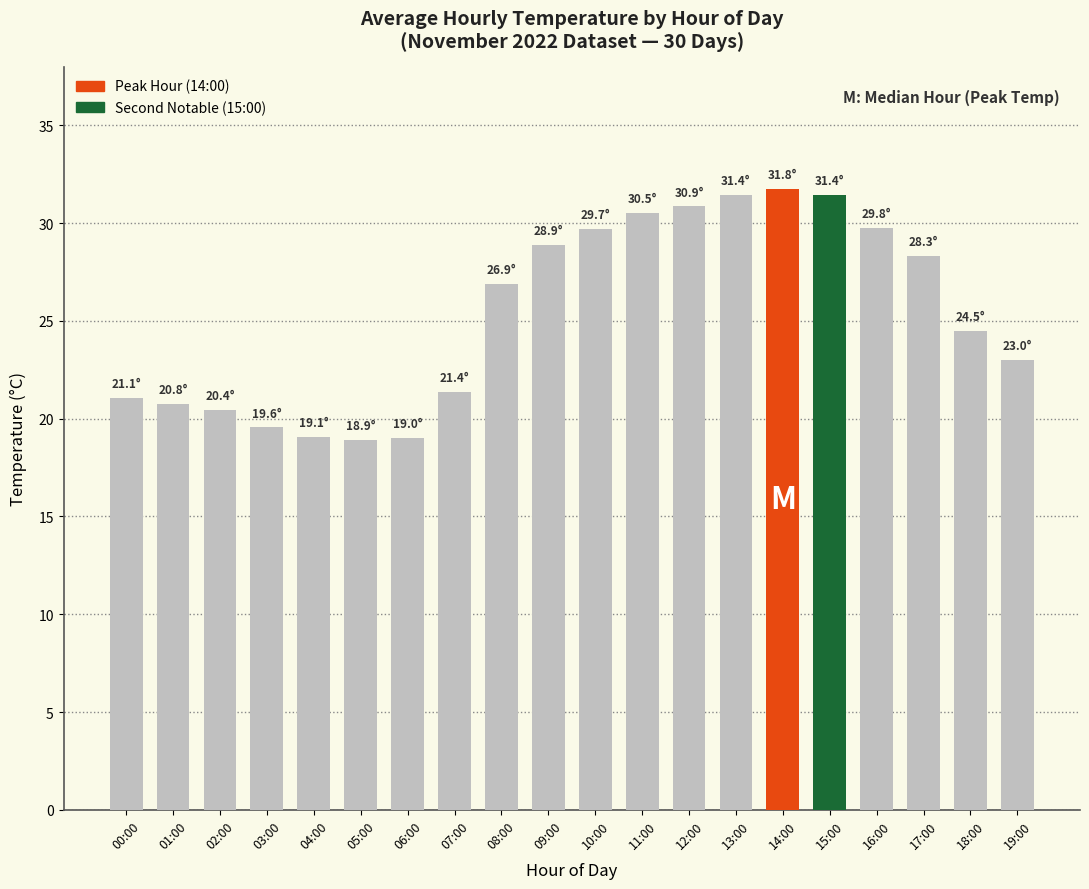

What is the average value?

25.4